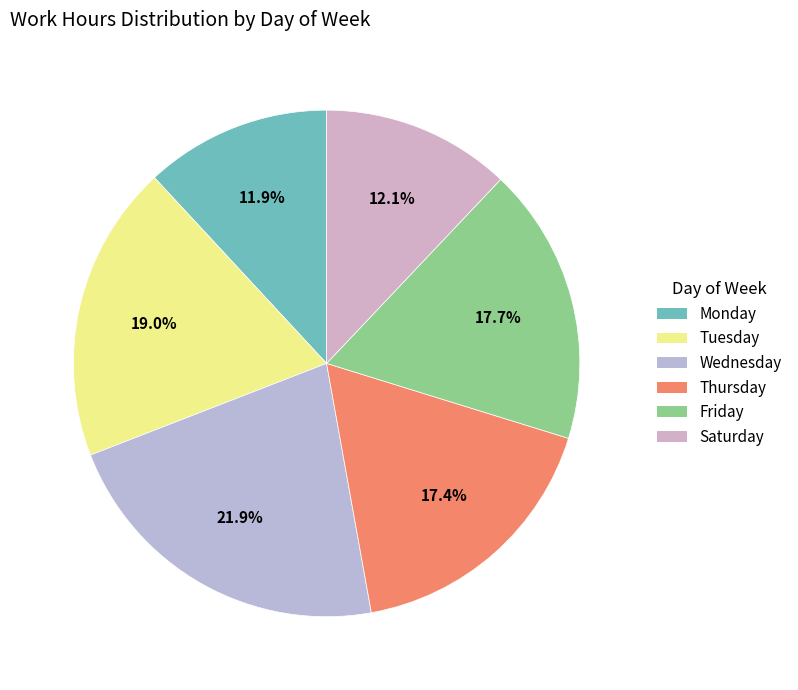

Which slice is the largest?

Wednesday